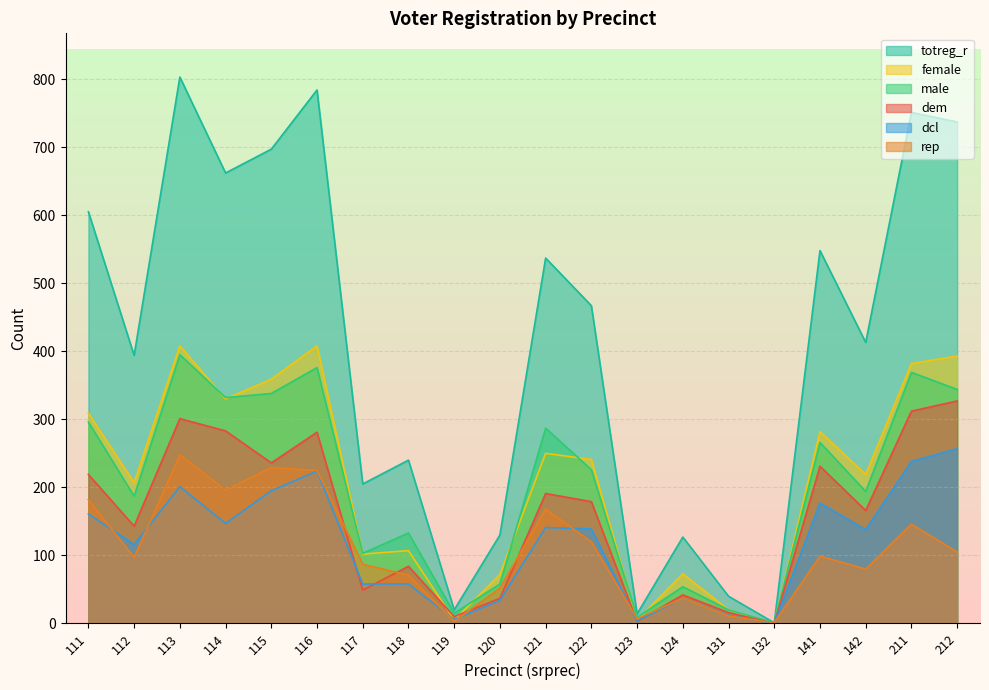

Reading left to right, what are all the values shown in this chart?

dem: 111=219	112=143	113=301	114=283	115=236	116=281	117=49	118=84	119=10	120=37	121=191	122=179	123=3	124=42	131=16	132=0	141=231	142=166	211=312	212=327
rep: 111=182	112=97	113=248	114=196	115=229	116=225	117=87	118=71	119=3	120=52	121=168	122=120	123=7	124=37	131=11	132=1	141=99	142=80	211=146	212=105
female: 111=309	112=207	113=408	114=330	115=359	116=408	117=102	118=107	119=5	120=72	121=250	122=241	123=5	124=73	131=20	132=0	141=282	142=219	211=382	212=393
male: 111=296	112=187	113=395	114=332	115=338	116=376	117=103	118=133	119=15	120=58	121=287	122=226	123=9	124=54	131=20	132=1	141=266	142=194	211=369	212=344
totreg_r: 111=605	112=394	113=803	114=662	115=697	116=784	117=205	118=240	119=20	120=130	121=537	122=467	123=14	124=127	131=40	132=1	141=548	142=413	211=751	212=737
dcl: 111=161	112=116	113=201	114=147	115=195	116=224	117=58	118=58	119=6	120=34	121=141	122=139	123=4	124=37	131=12	132=0	141=177	142=138	211=238	212=257